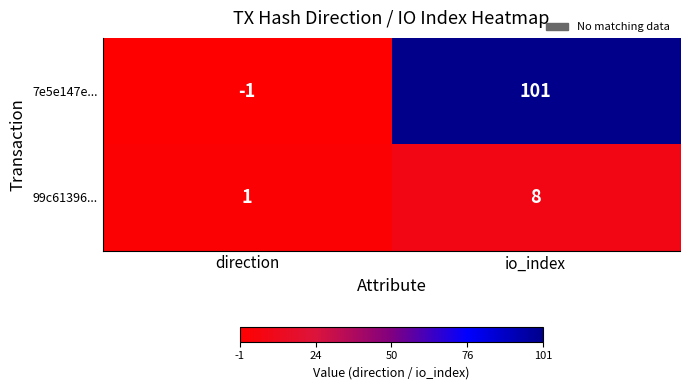

What is the difference between the 99c61396... values at direction and io_index?

7